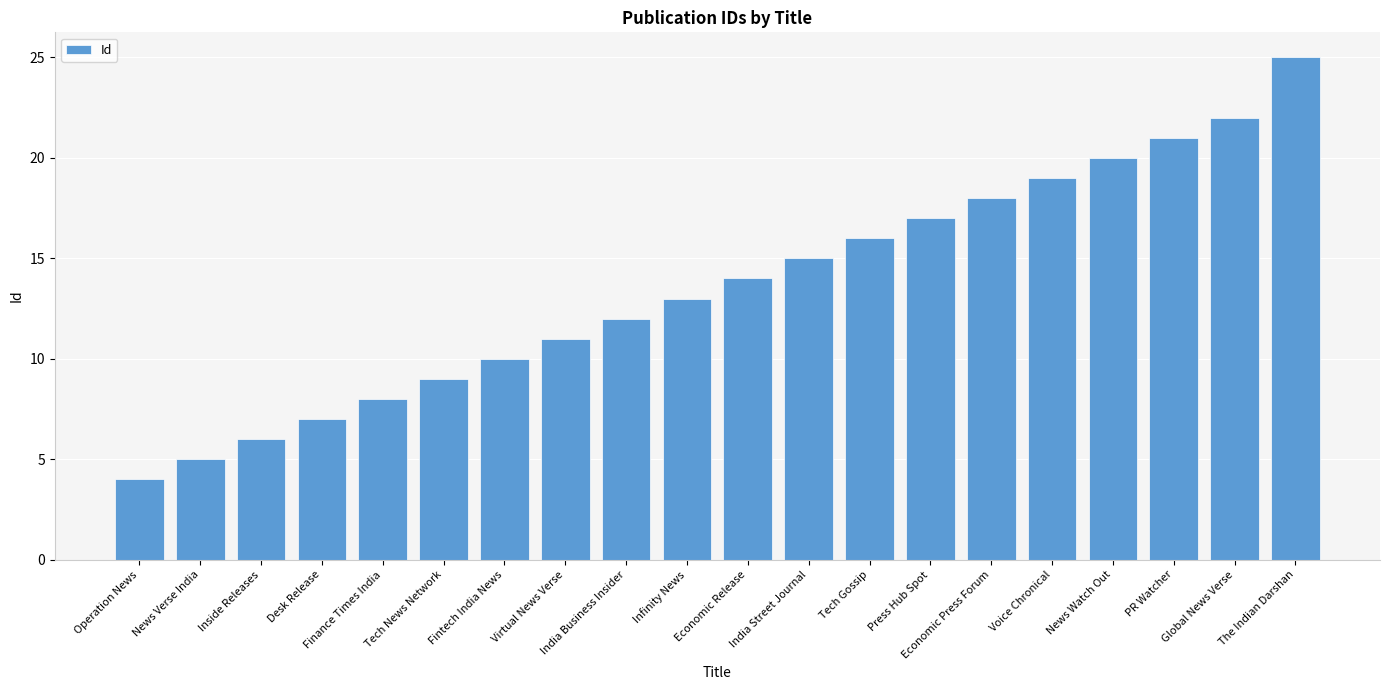

Approximately how many times larger is the value at Fintech India News compared to Voice Chronical?

0.5